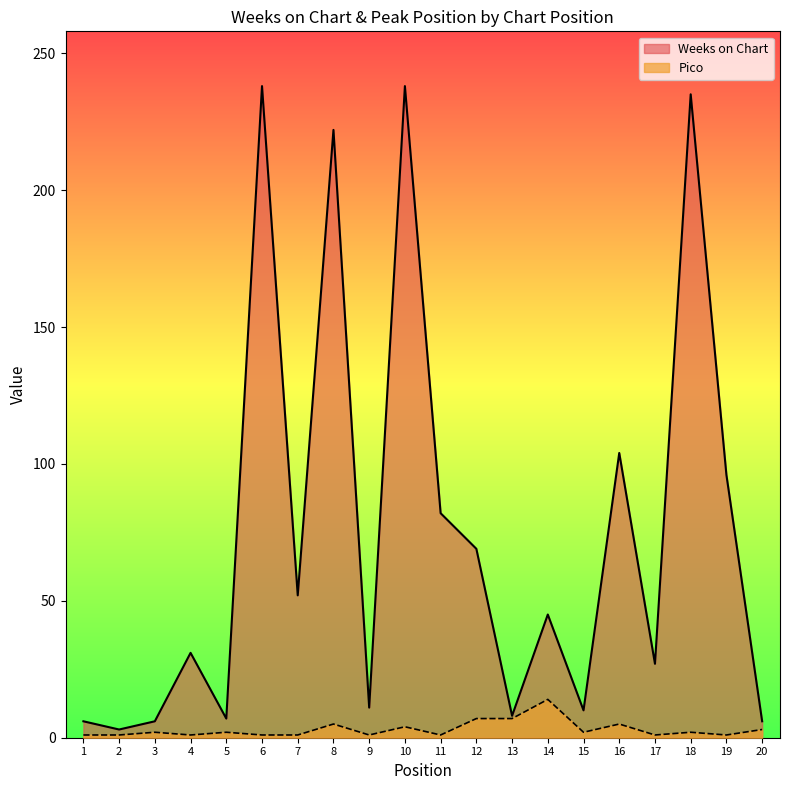

What is the average value of the Weeks on Chart series?

75